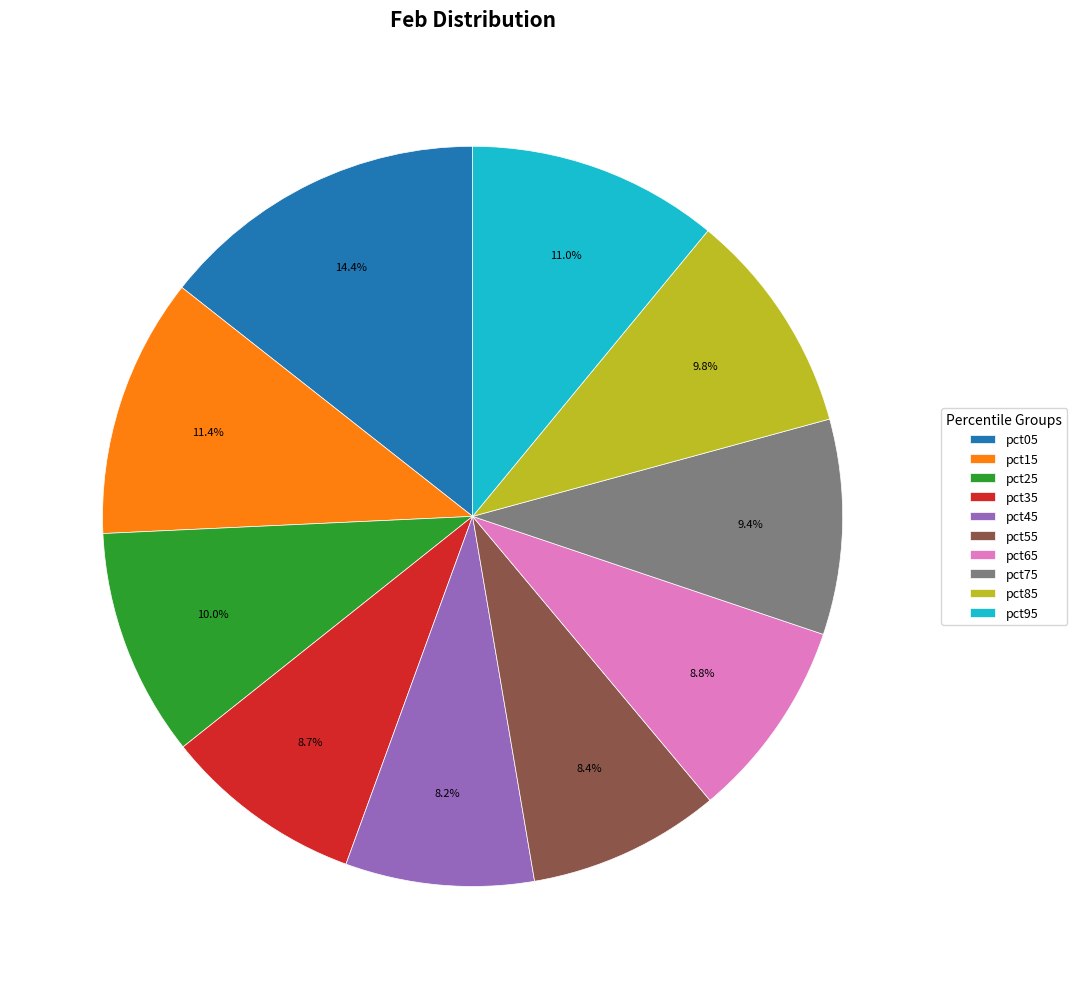

Is it true that pct05 is 8% of the pie?

False